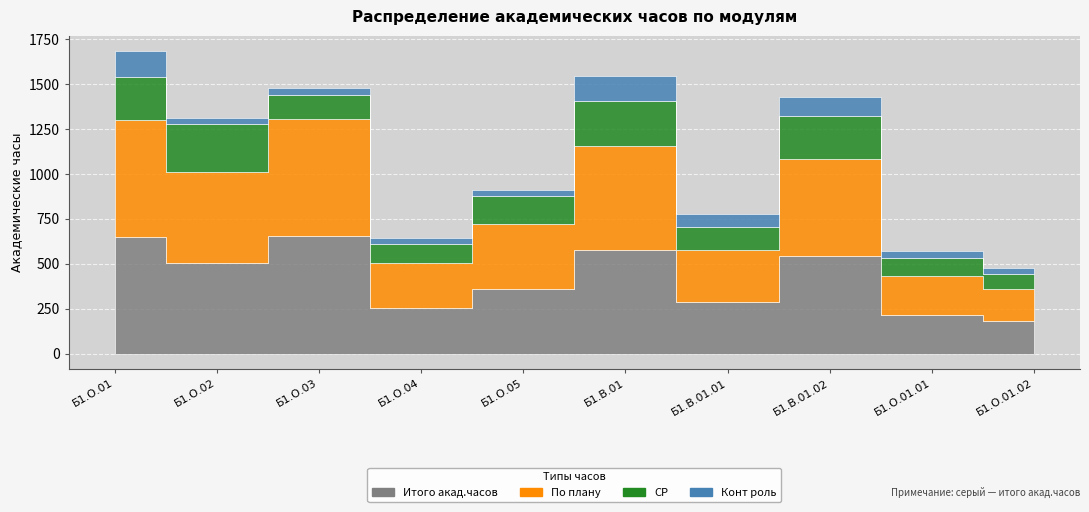

Reading left to right, extract all data points from this chart.

Итого акад.часов: 648	504	652	252	360	576	288	540	216	180
По плану: 648	504	652	252	360	576	288	540	216	180
СР: 244	268	136	104	154	250	130	240	100	80
Конт роль: 144	36	36	36	36	144	72	108	36	36